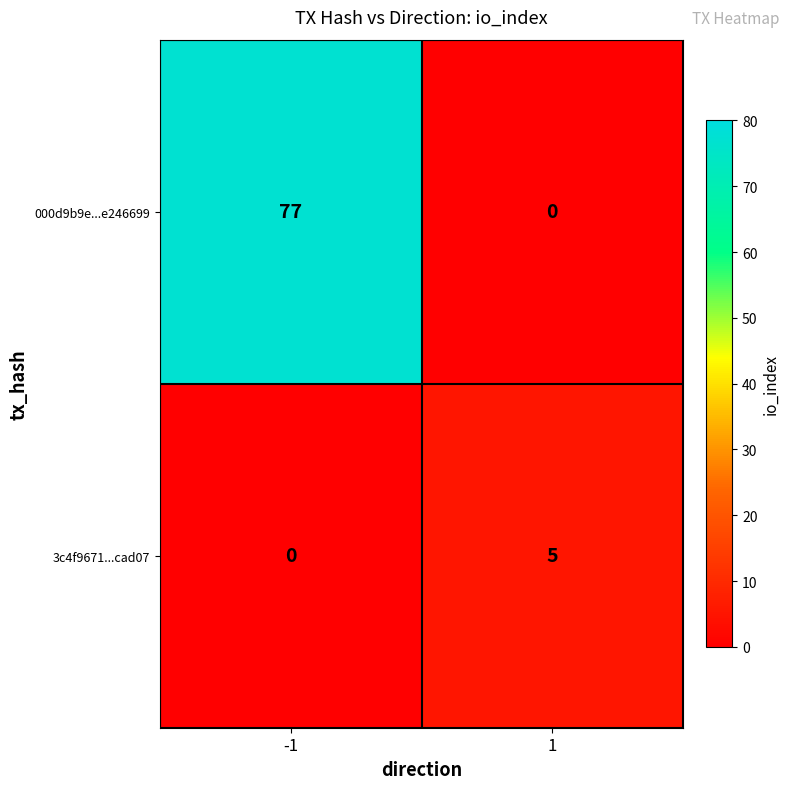

Reading left to right, transcribe all the data shown in this chart.

000d9b9e...e246699: -1=77	1=0
3c4f9671...cad07: -1=0	1=5